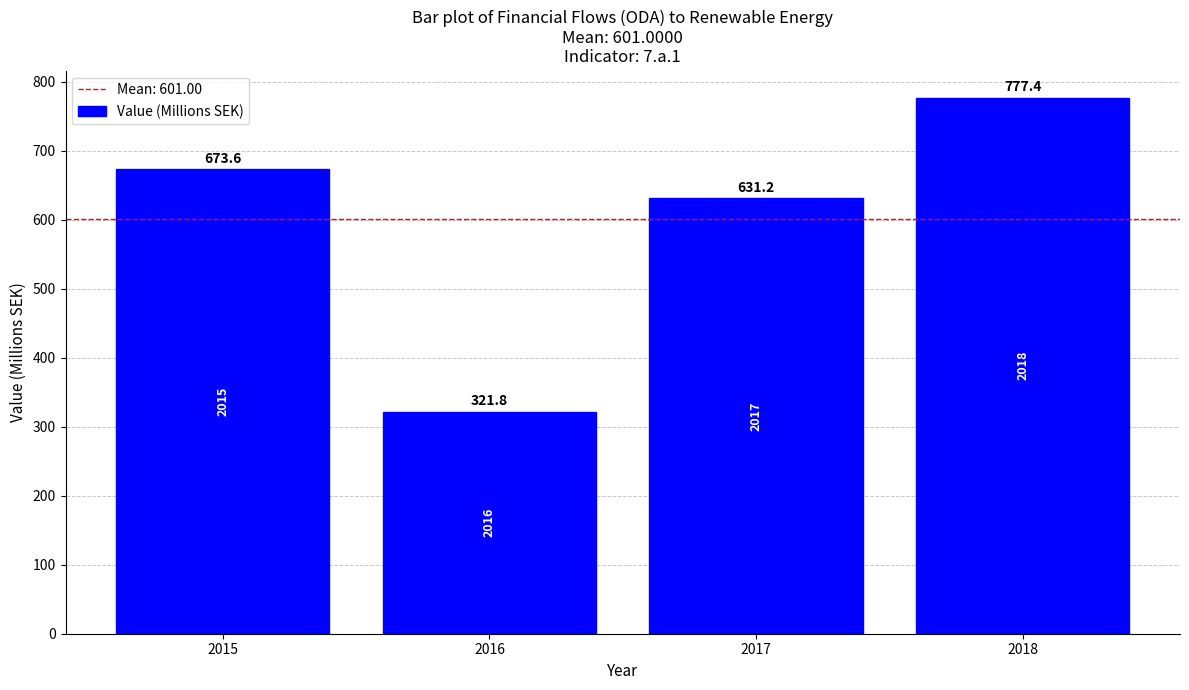

What is the difference between the values at 2015 and 2018?

103.8